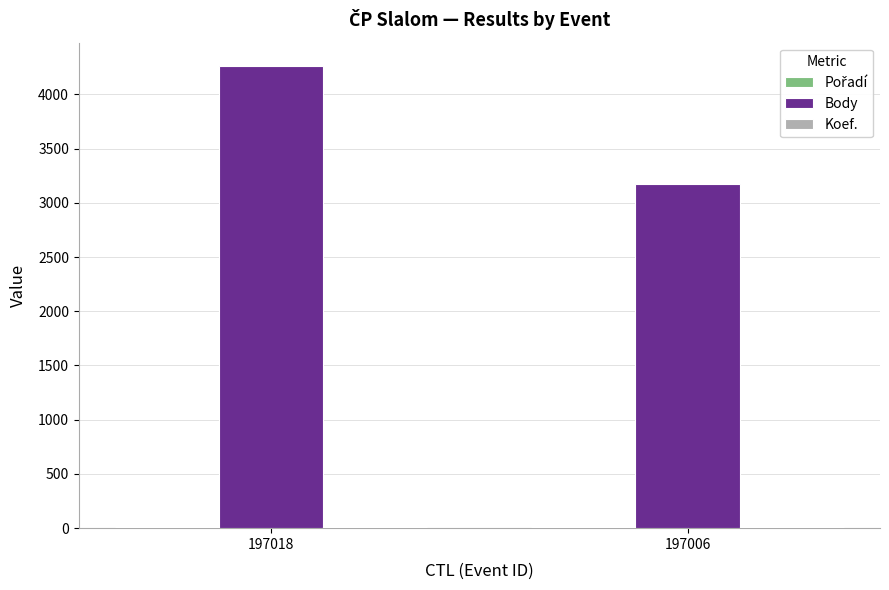

What is the sum of all Body values?

7436